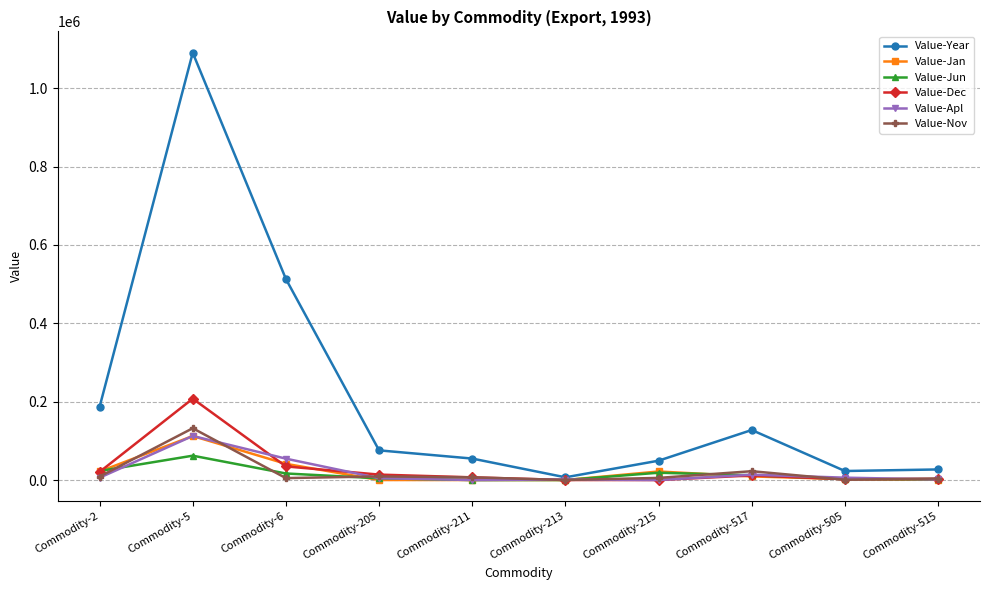

Between which two adjacent categories do Value-Jun and Value-Jan first intersect?

Commodity-2 and Commodity-5